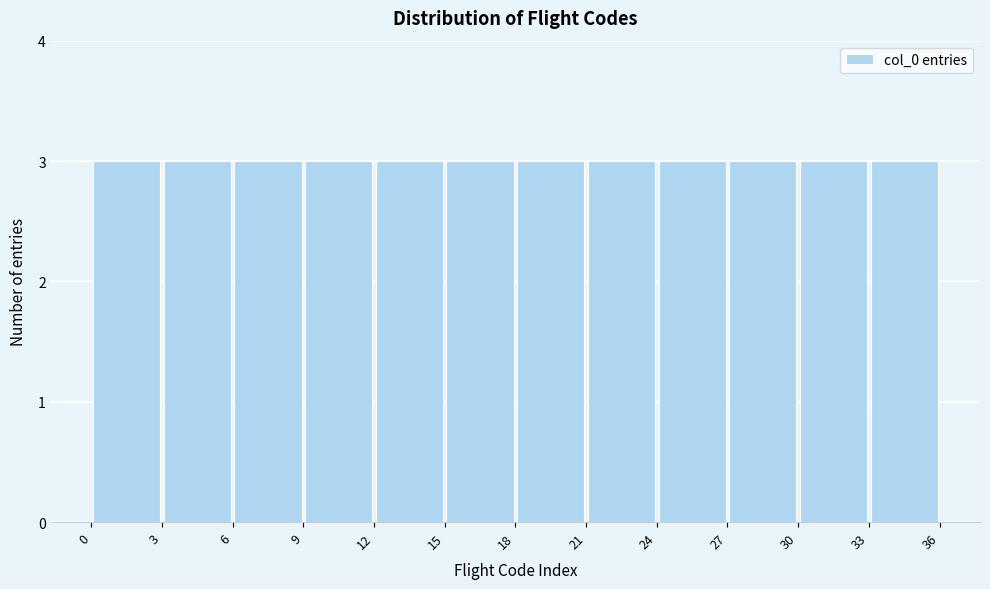

How tall is the bar that spans 0 to 3 on the x-axis? The values are not printed on the chart, so give them approximately, as read against the axis.

3